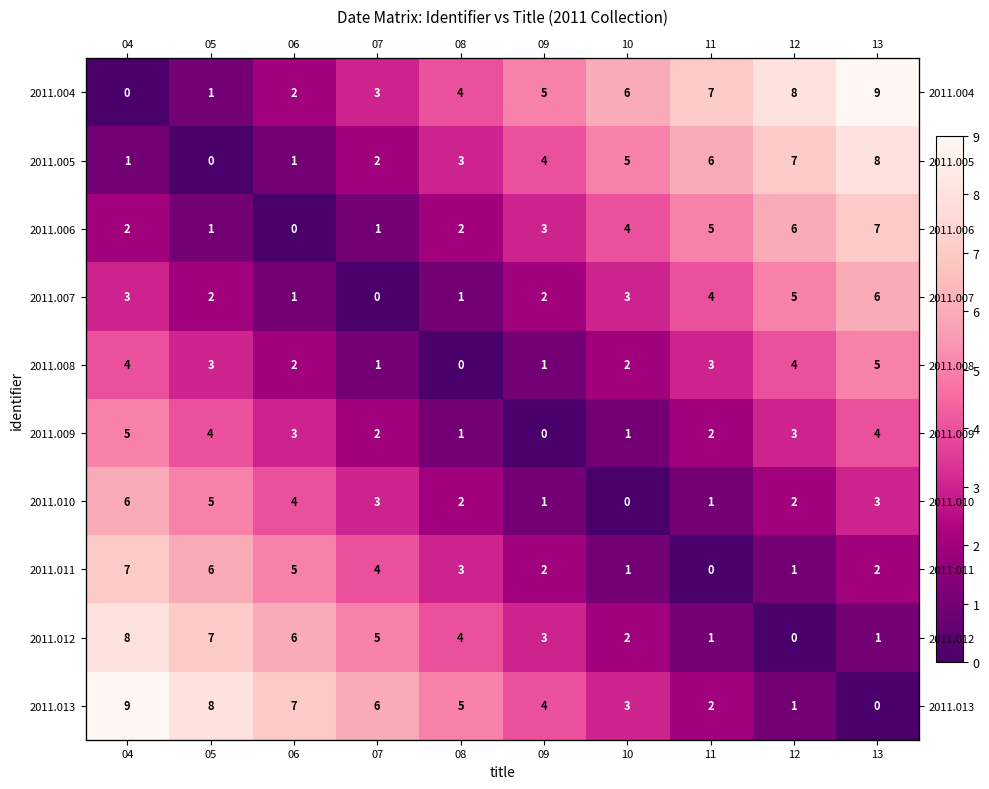

The 2011.011 series shows 1 at 08. True or false?

False